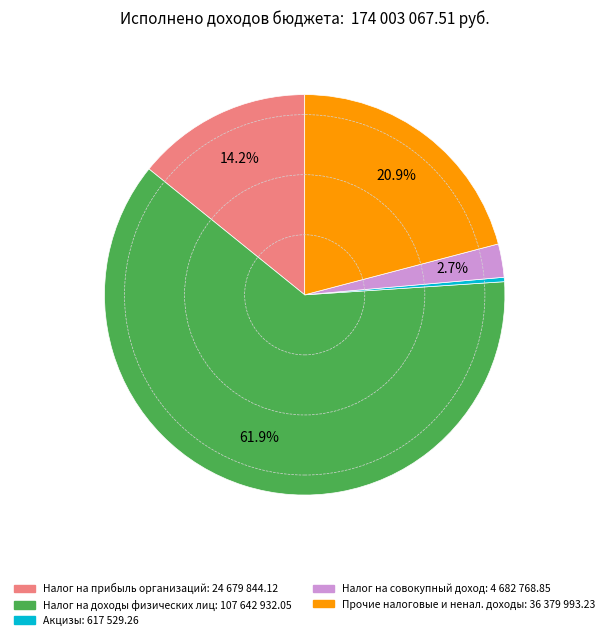

Is there any slice that represents more than half of the pie?

Yes